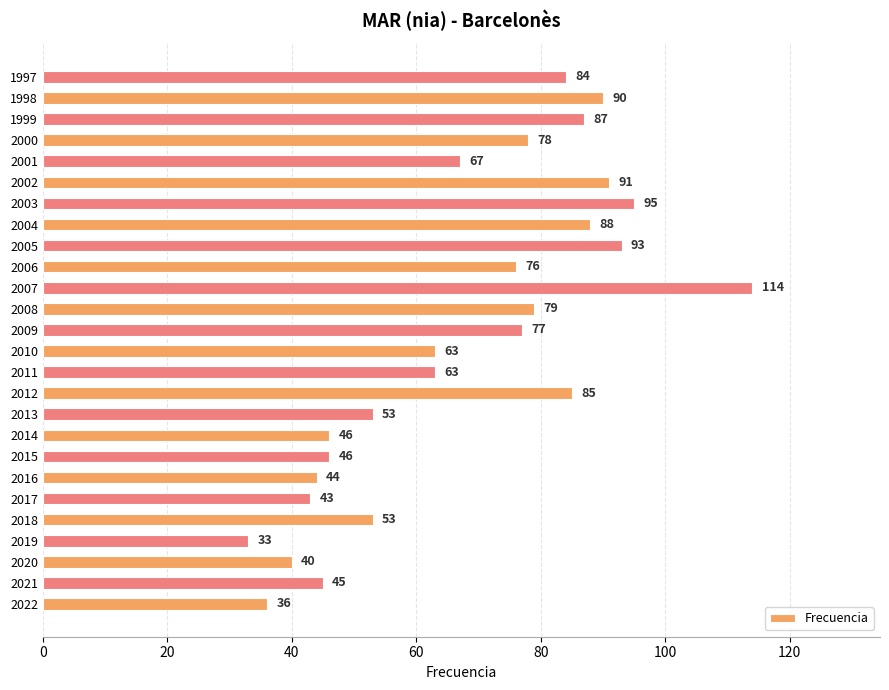

Which label corresponds to the smallest value in the chart?

2019